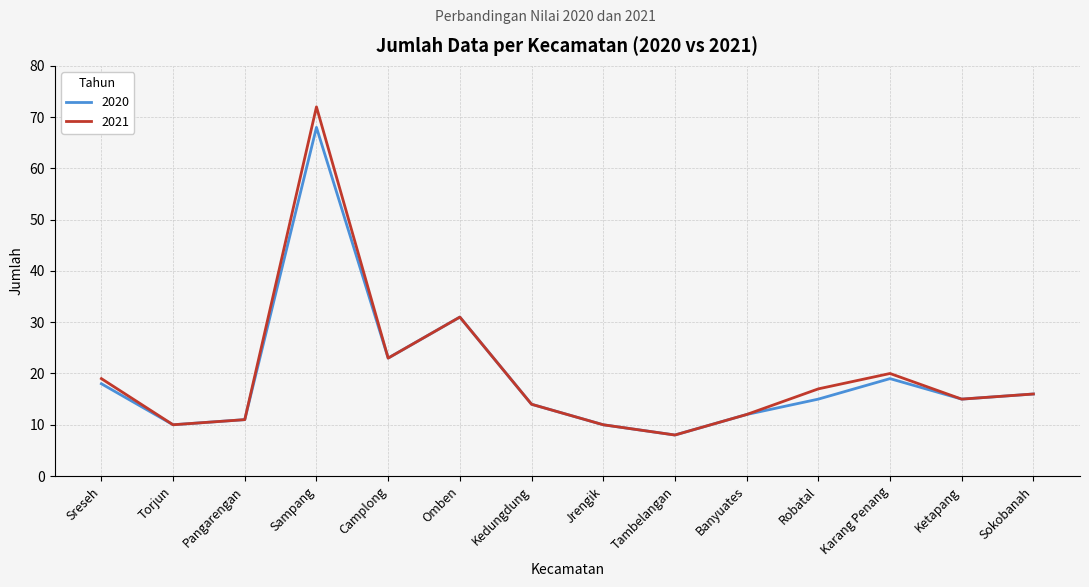

What is the average value of the 2020 series?

19